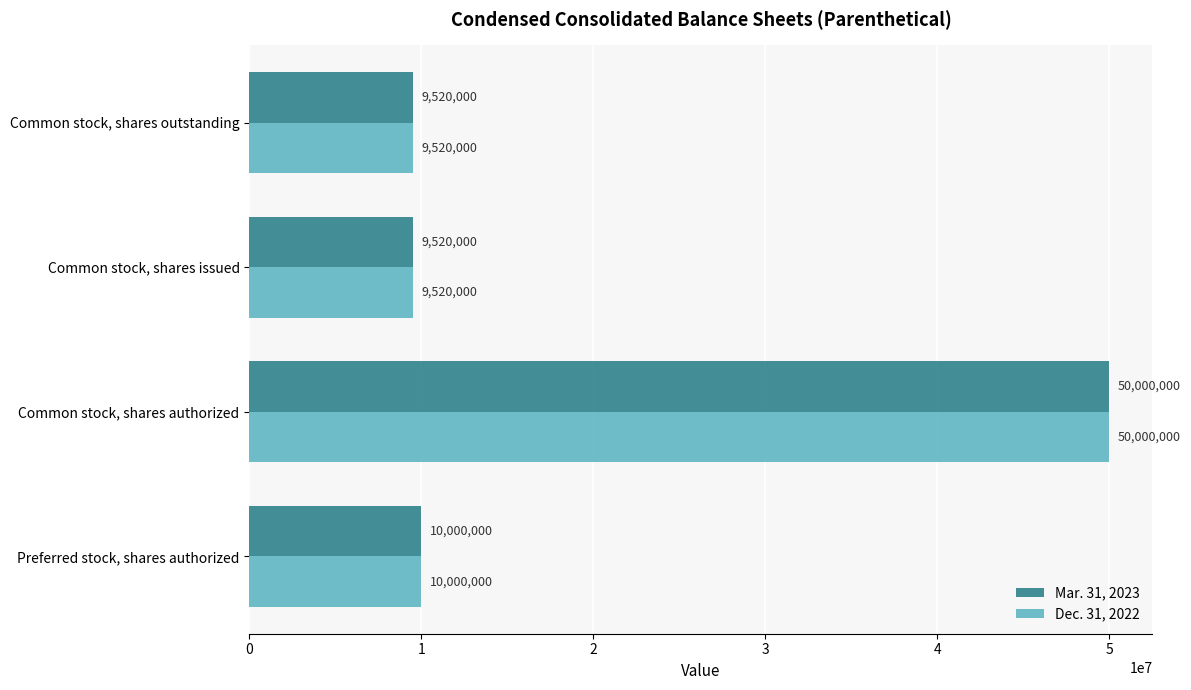

The Mar. 31, 2023 series shows 19324317 at Common stock, shares authorized. True or false?

False